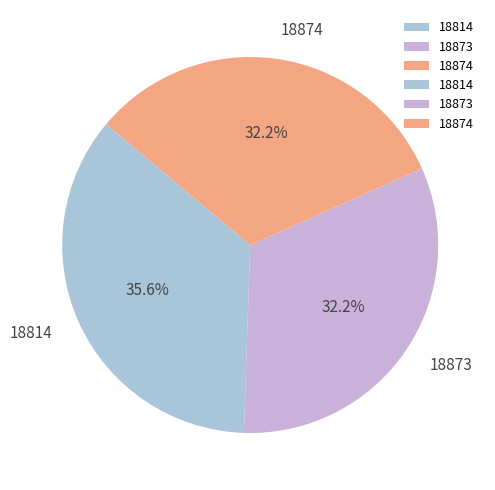

Which slice is the largest?

18814